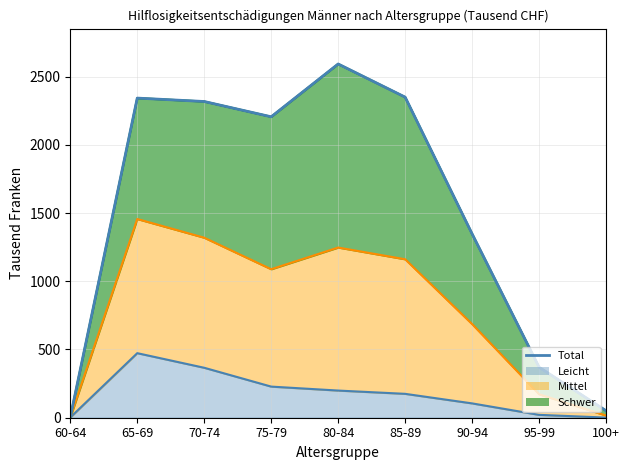

Reading right to left, transcribe all the data shown in this chart.

100+=51	95-99=370	90-94=1347	85-89=2349	80-84=2592	75-79=2205	70-74=2317	65-69=2342	60-64=3